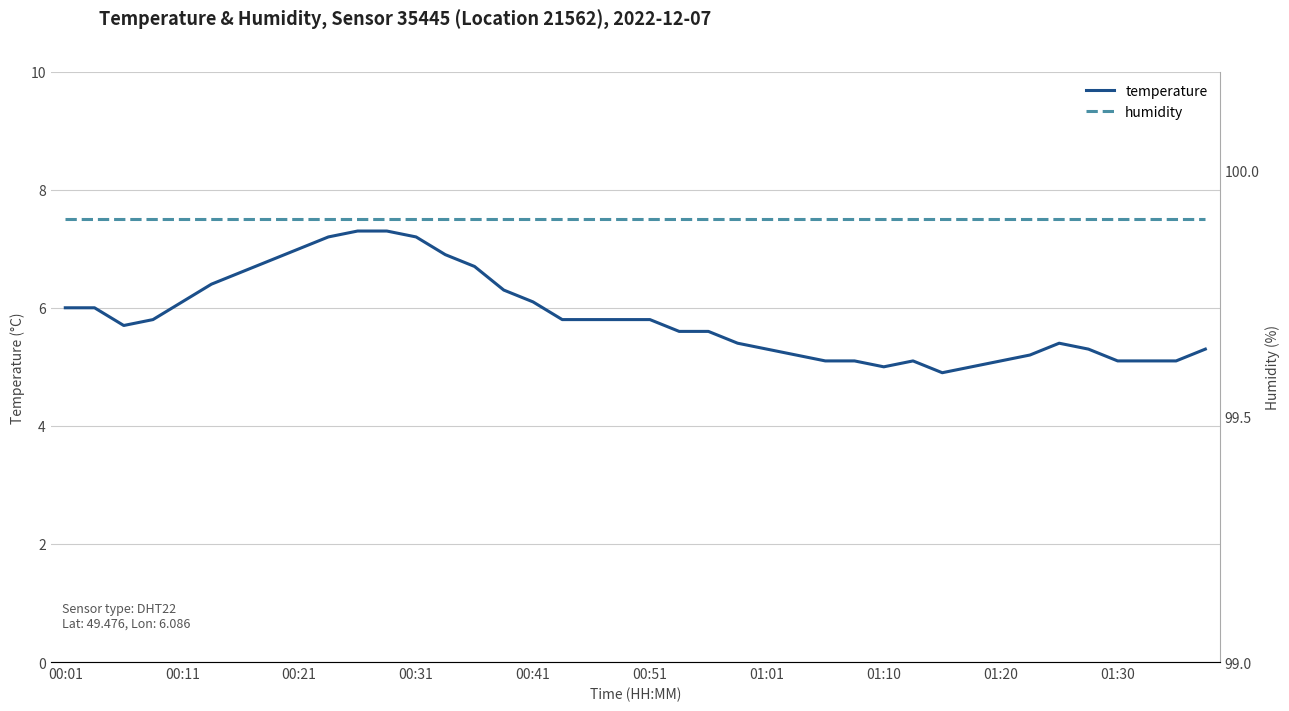

Which series has the largest range (max minus min)?

temperature